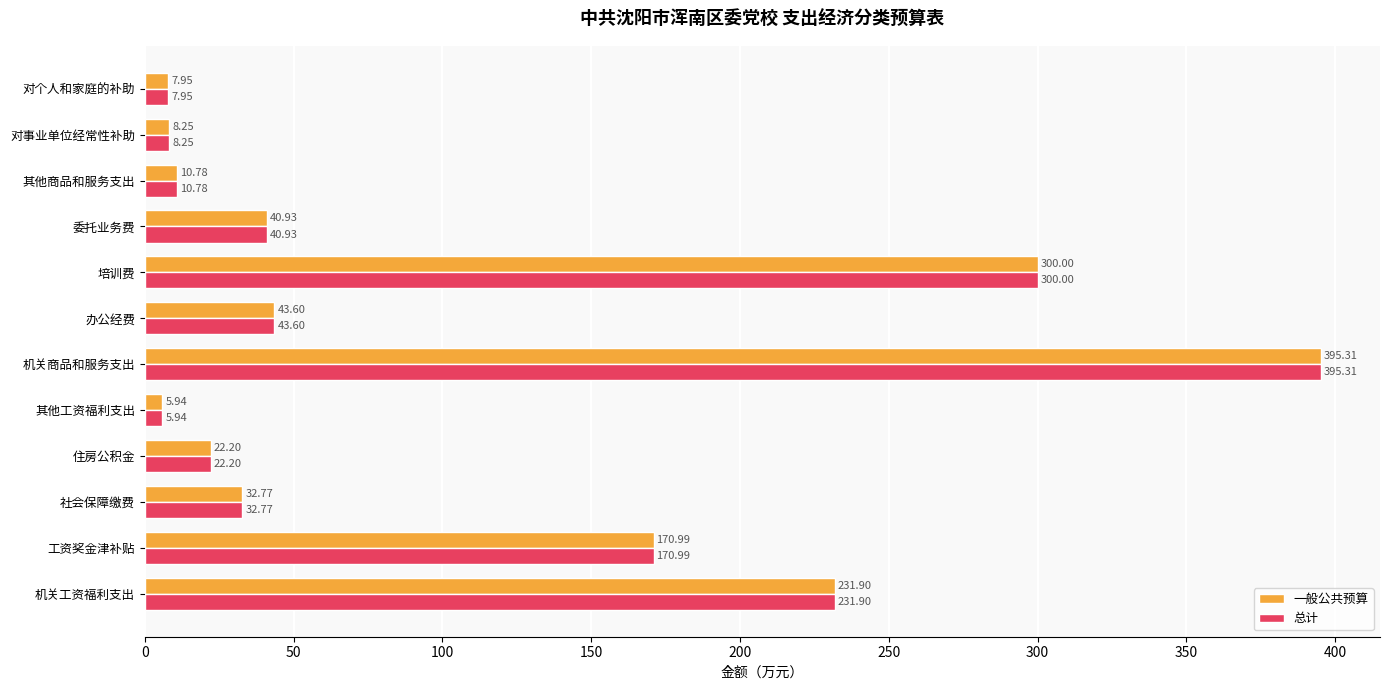

Rank the categories by 一般公共预算 value from highest to lowest.

机关商品和服务支出, 培训费, 机关工资福利支出, 工资奖金津补贴, 办公经费, 委托业务费, 社会保障缴费, 住房公积金, 其他商品和服务支出, 对事业单位经常性补助, 对个人和家庭的补助, 其他工资福利支出